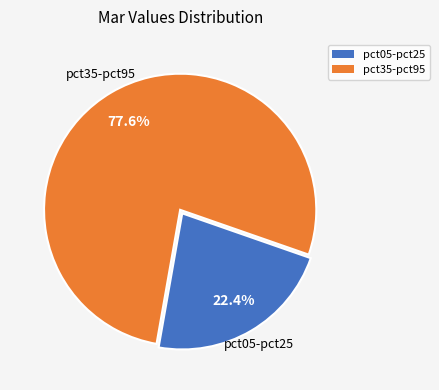

Does any single category account for the majority?

Yes